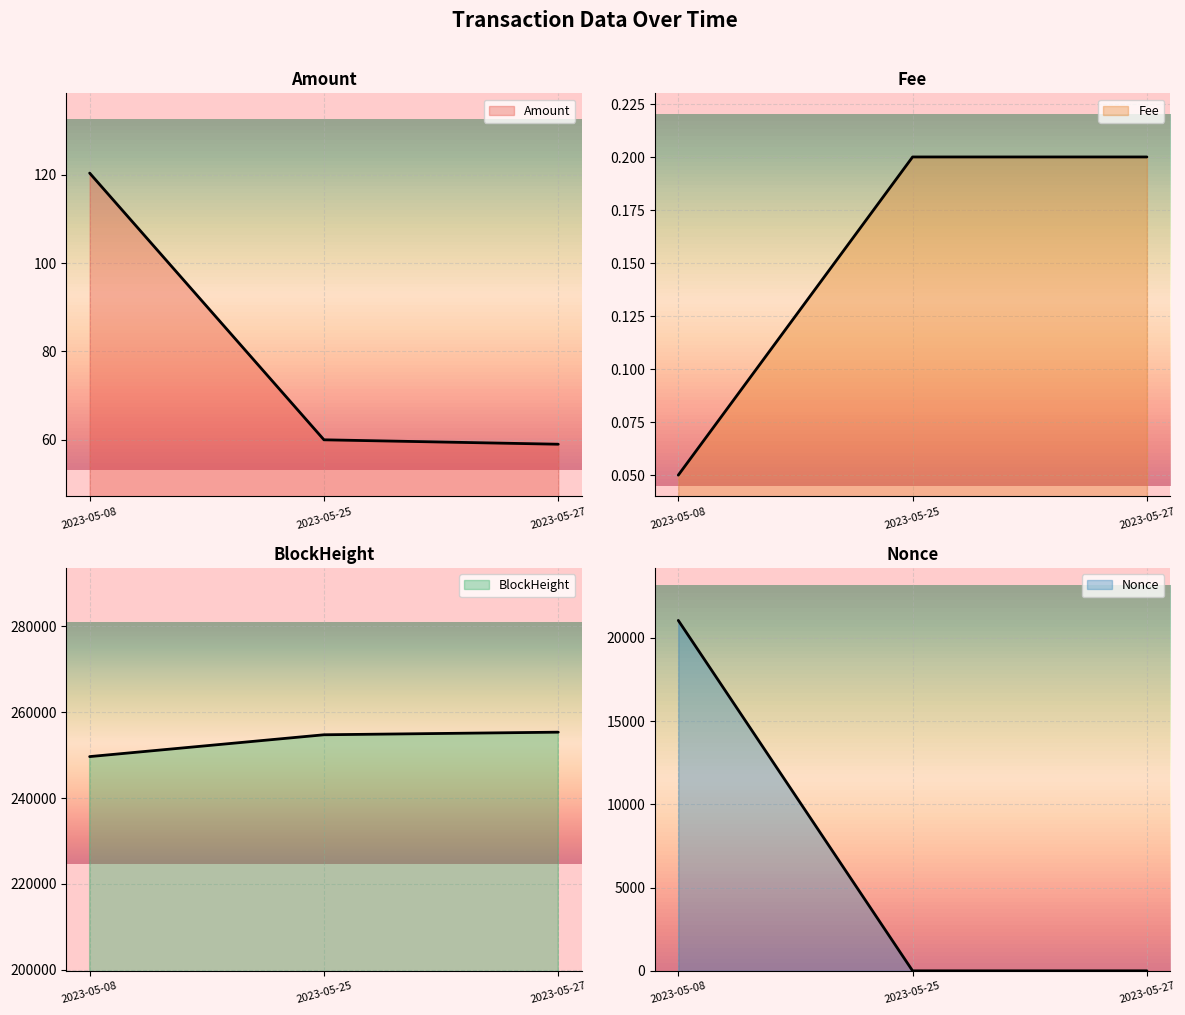

At which category is the sum across all series the highest?

2023-05-08